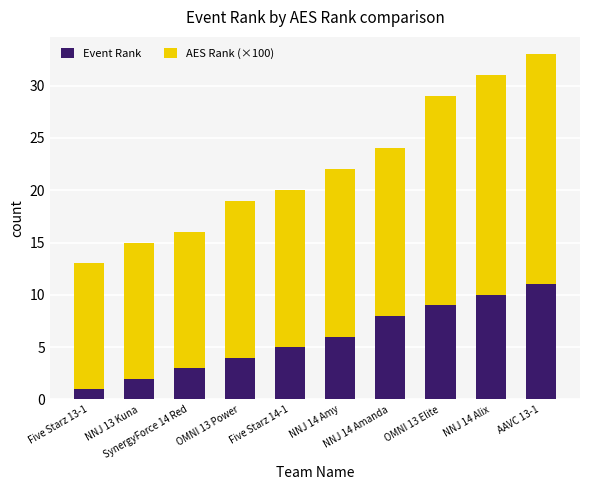

What is the highest value of the Event Rank series?

11